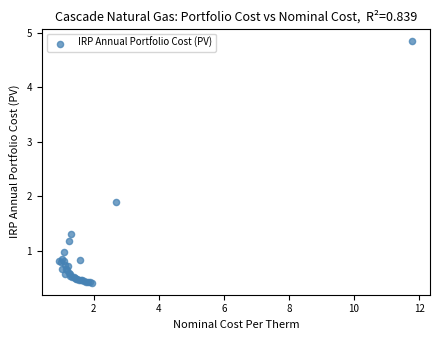

What Y value in the scatter plot is closest to 2?

1.9